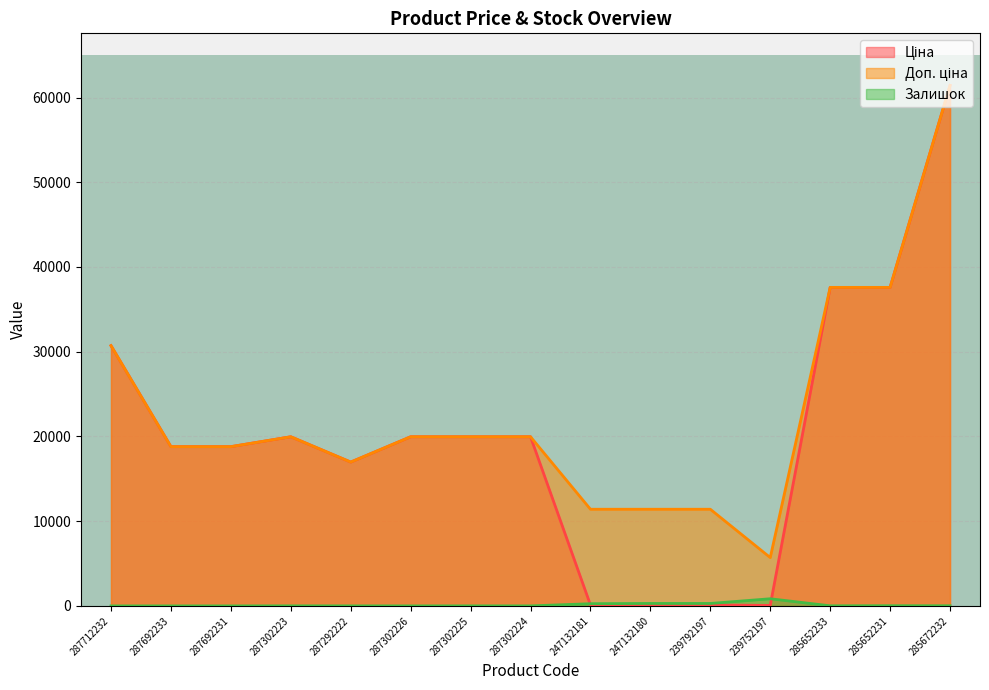

After their last crossing, which series has the higher values: Залишок or Ціна?

Ціна